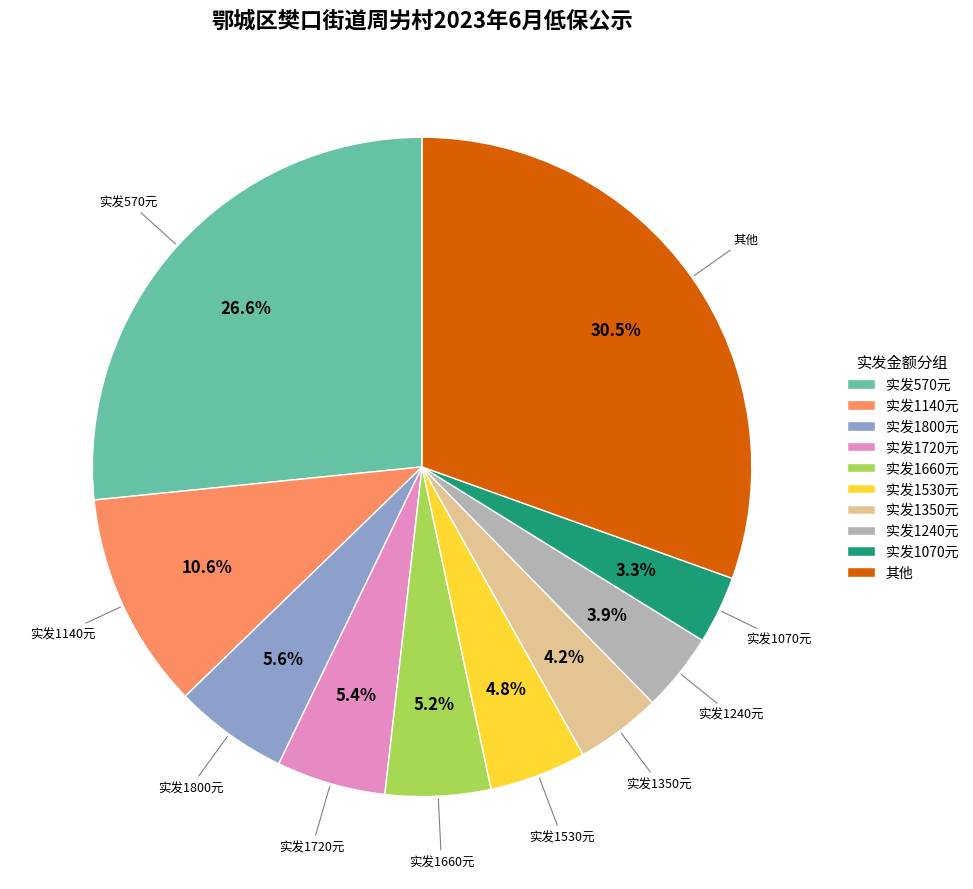

Approximately how many times larger is the value at 实发1720元 compared to 实发1140元?

0.5